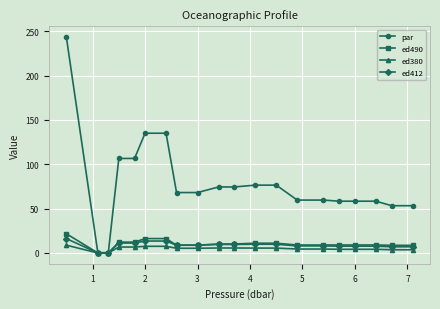

What is the greatest value displayed?

243.5